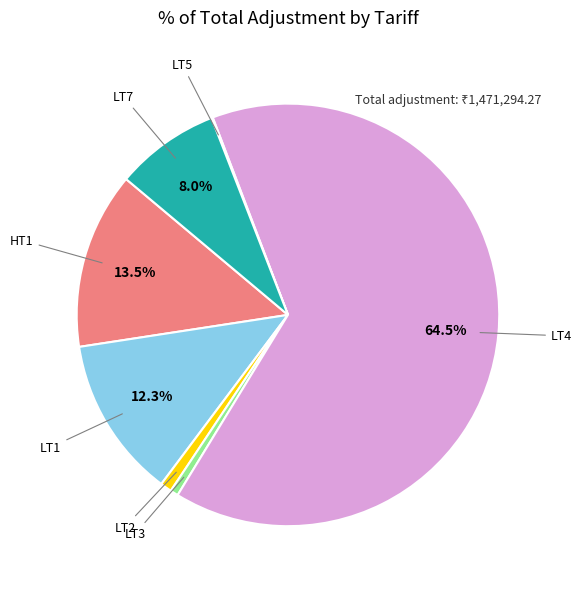

To the nearest percent, what is the difference between the largest and smallest slice percentages?

64%